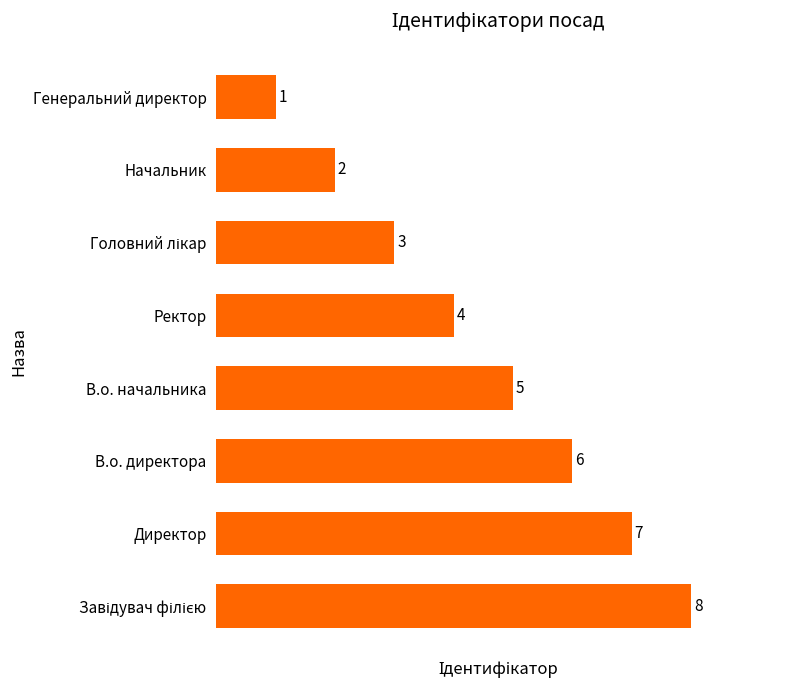

What is the greatest value displayed?

8